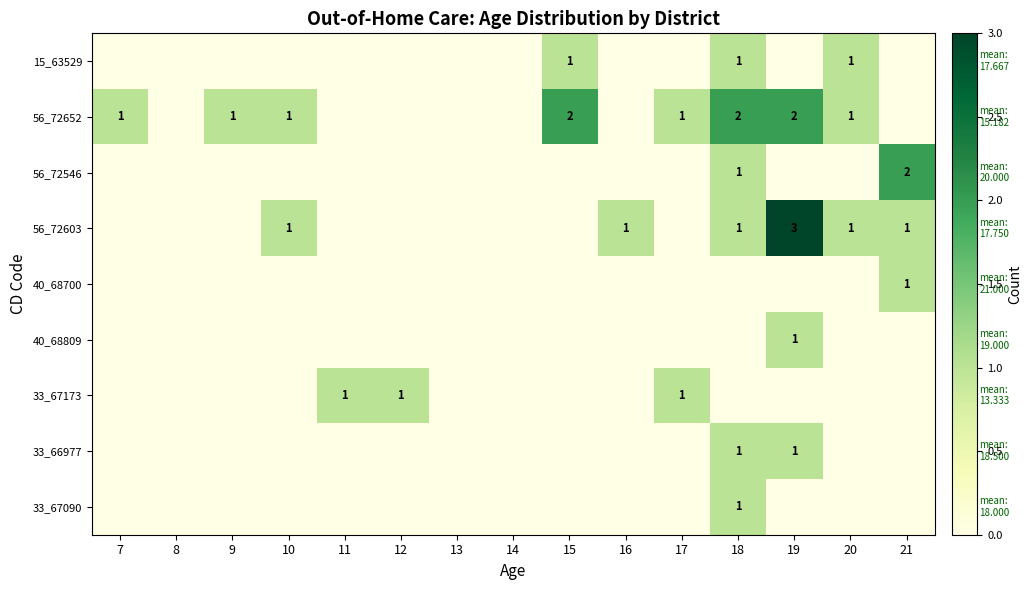

The value of 56_72603 at 10 is 1. True or false?

True